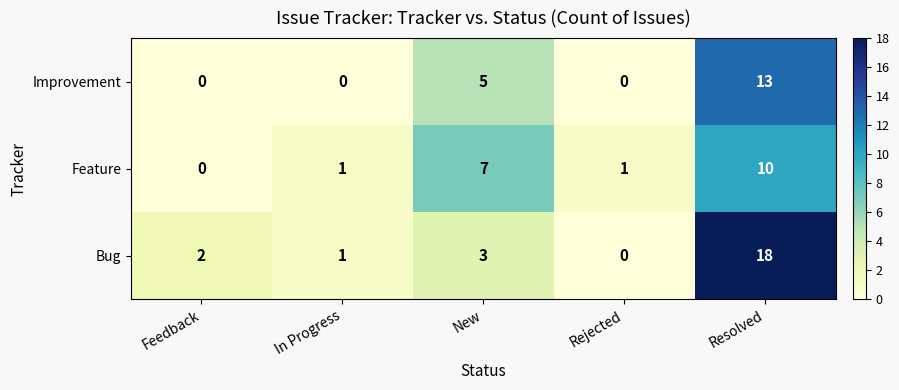

Rank the series by their maximum value, from highest to lowest.

Bug, Improvement, Feature